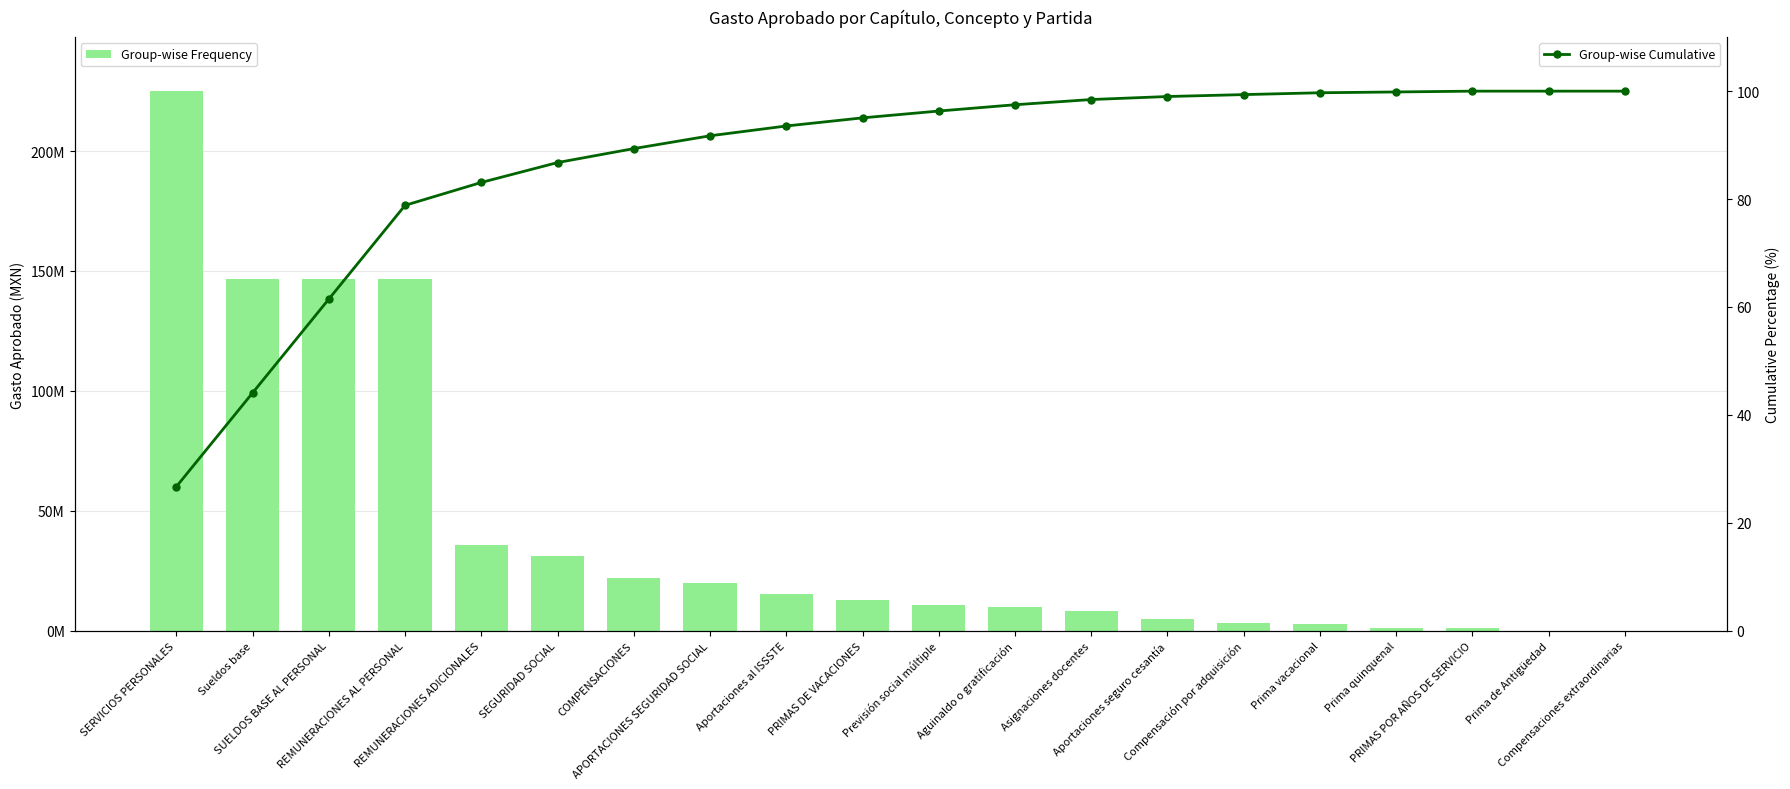

What position from the right is Prima quinquenal?

4